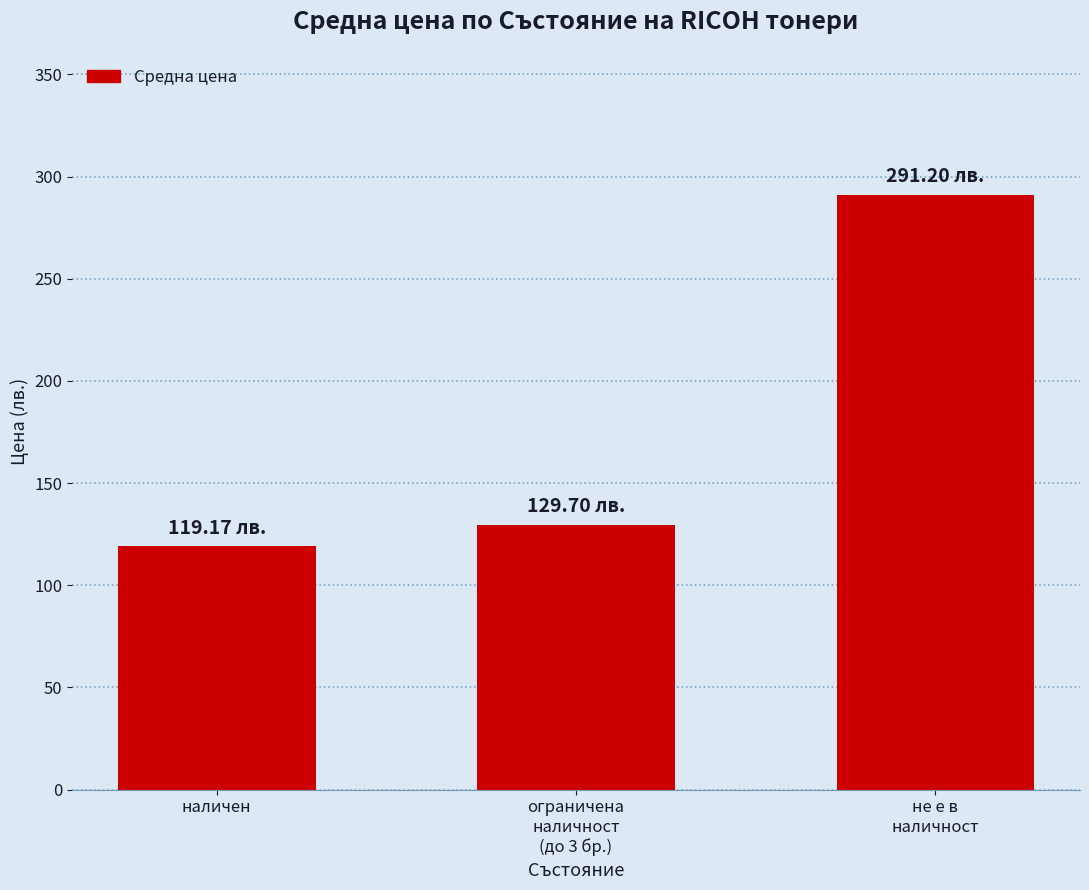

What is the change in value from наличен to ограничена
наличност
(до 3 бр.)?

+10.5